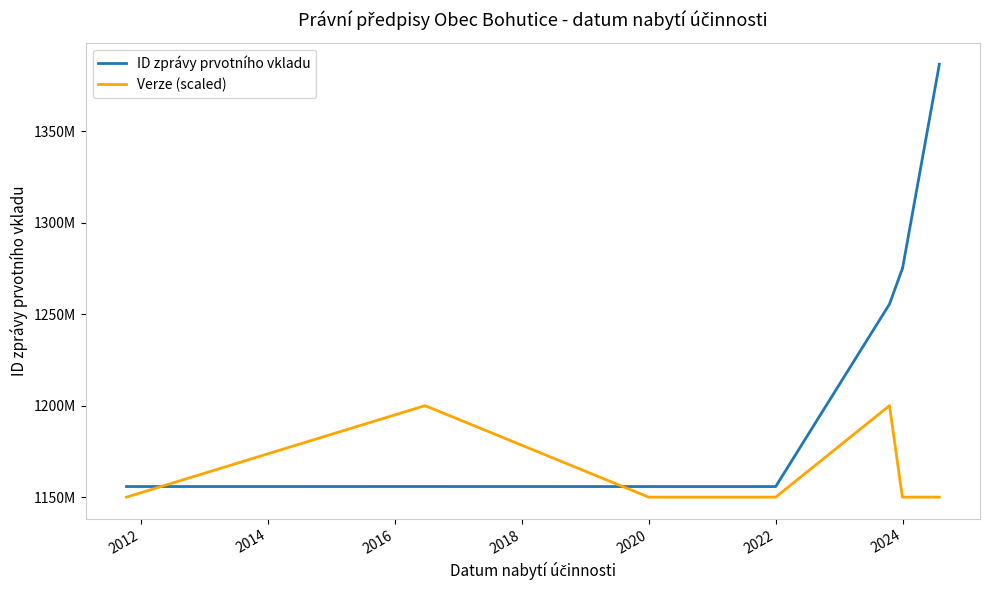

Reading left to right, what are all the values shown in this chart?

ID zprávy prvotního vkladu: 1155790989	1155802230	1155785406	1155775961	1255466200	1274843141	1274879154	1274901717	1274902829	1386539161	1386542671
Verze (scaled): 1150000000	1200000000	1150000000	1150000000	1200000000	1150000000	1150000000	1150000000	1150000000	1150000000	1150000000